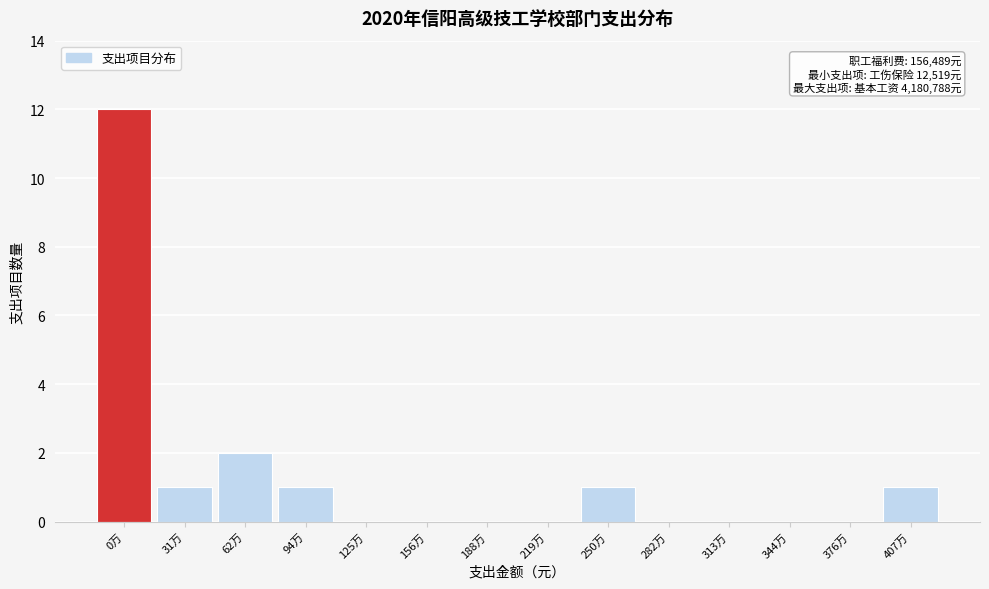

Reading left to right, list all the values displayed in this chart.

0万=12	31万=1	62万=2	94万=1	125万=0	156万=0	188万=0	219万=0	250万=1	282万=0	313万=0	344万=0	376万=0	407万=1